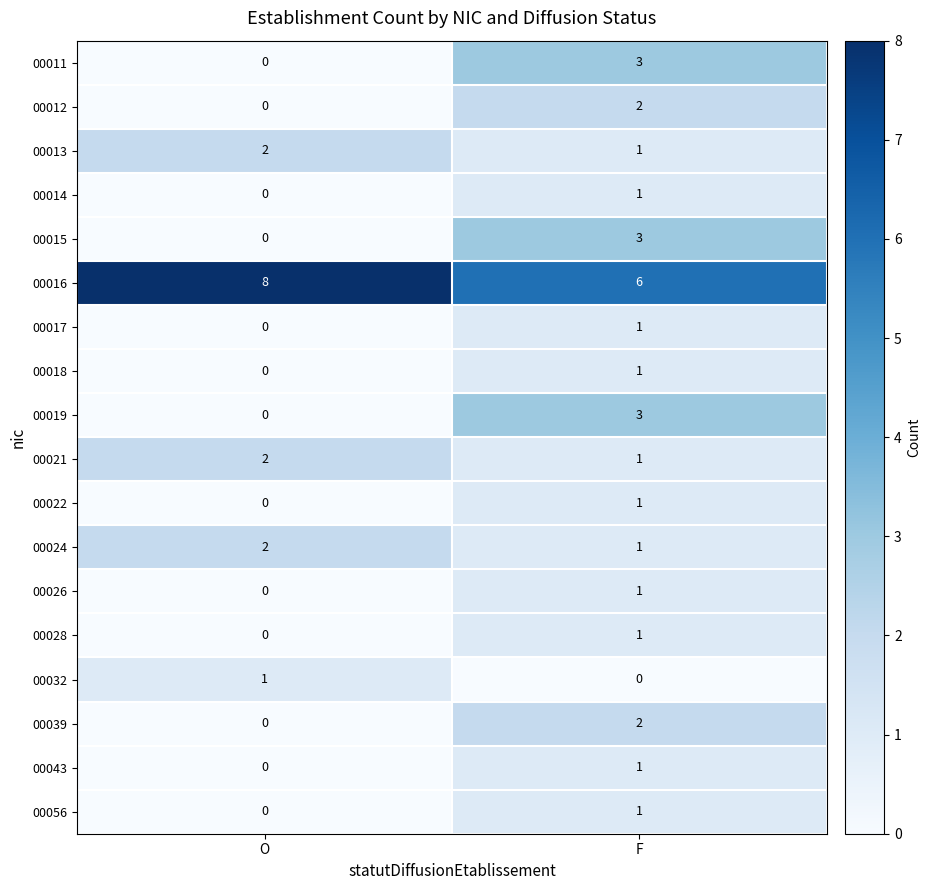

What is the difference between the highest and lowest values at O?

8